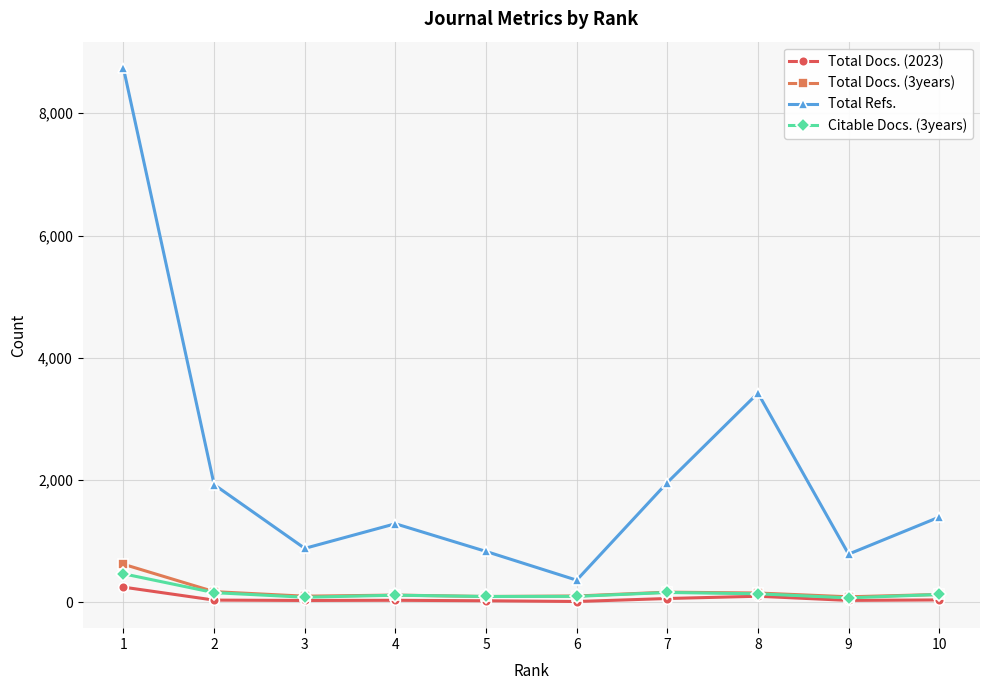

How many distinct data groups are displayed?

4